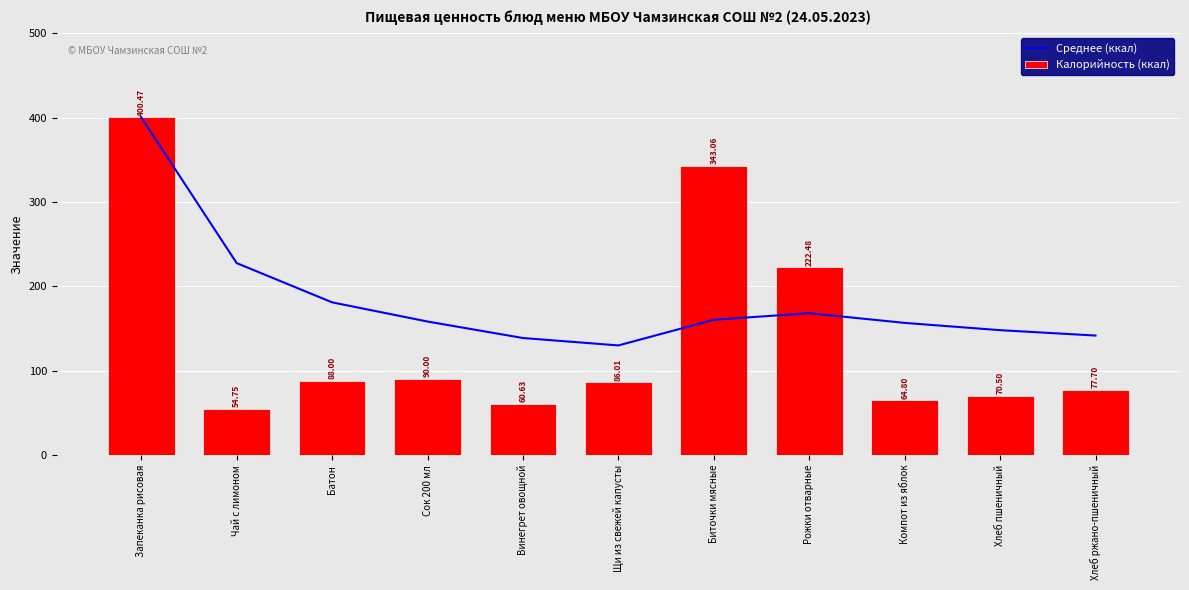

List the labels in order of Среднее (ккал) value, smallest first.

Щи из свежей капусты, Винегрет овощной, Хлеб ржано-пшеничный, Хлеб пшеничный, Компот из яблок, Сок 200 мл, Биточки мясные, Рожки отварные, Батон, Чай с лимоном, Запеканка рисовая